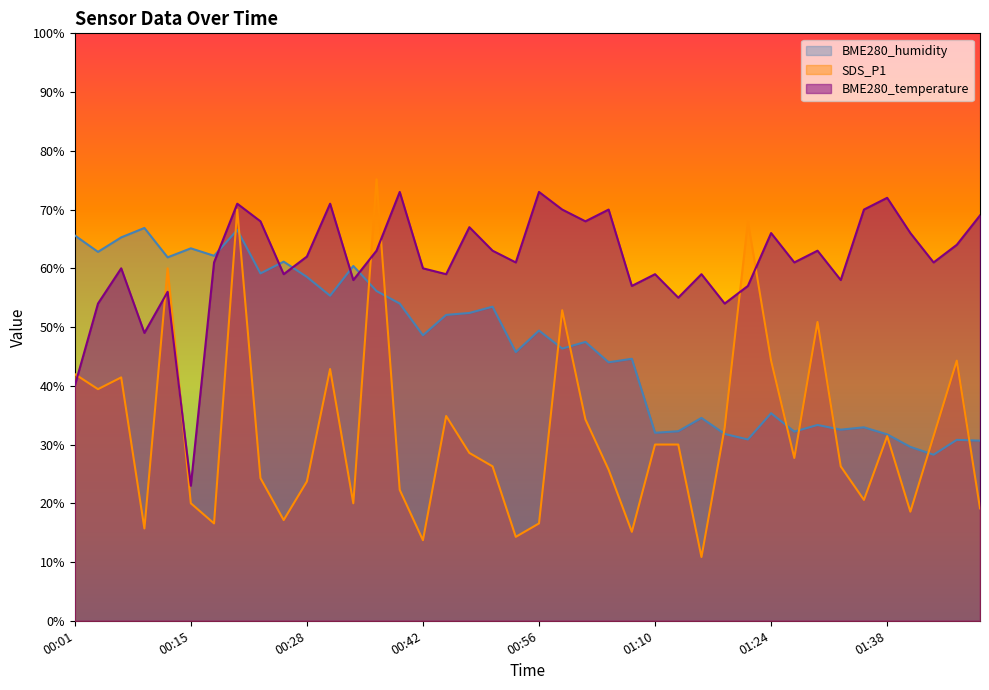

At which category does the chart reach its minimum across all series?

01:16